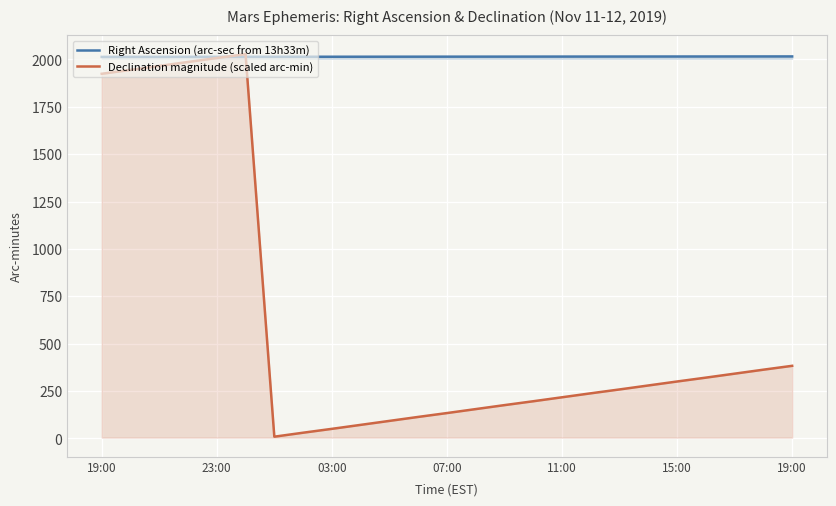

How many lines are shown in the chart?

2